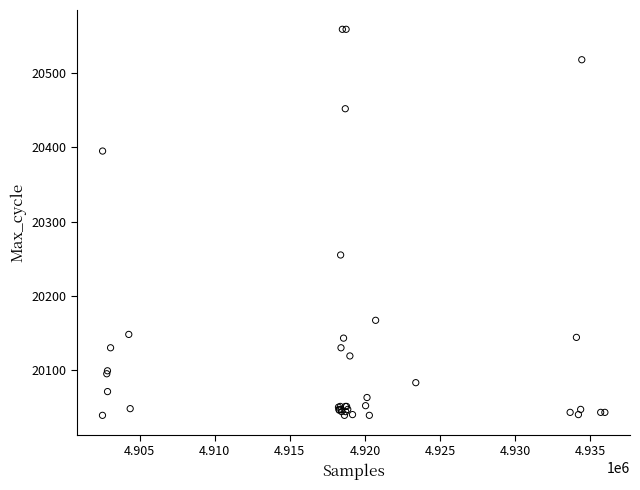

What Y value in the scatter plot is closest to 20299?

20255